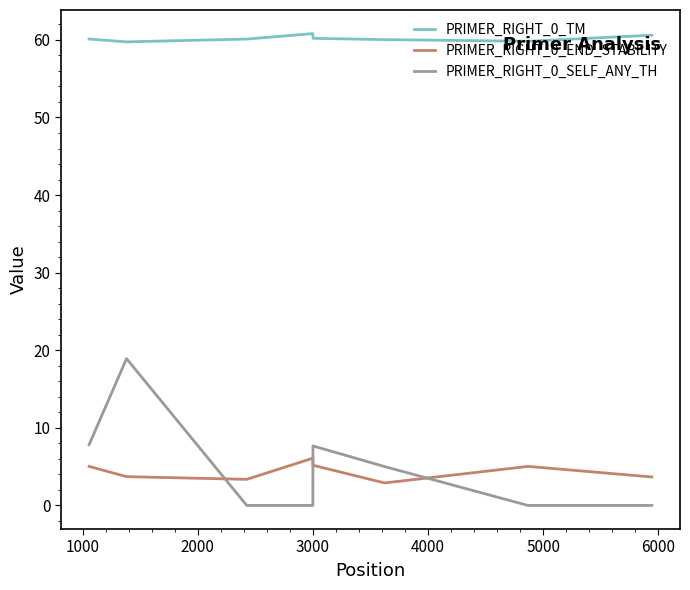

How many values in the PRIMER_RIGHT_0_SELF_ANY_TH series are below 5?

4